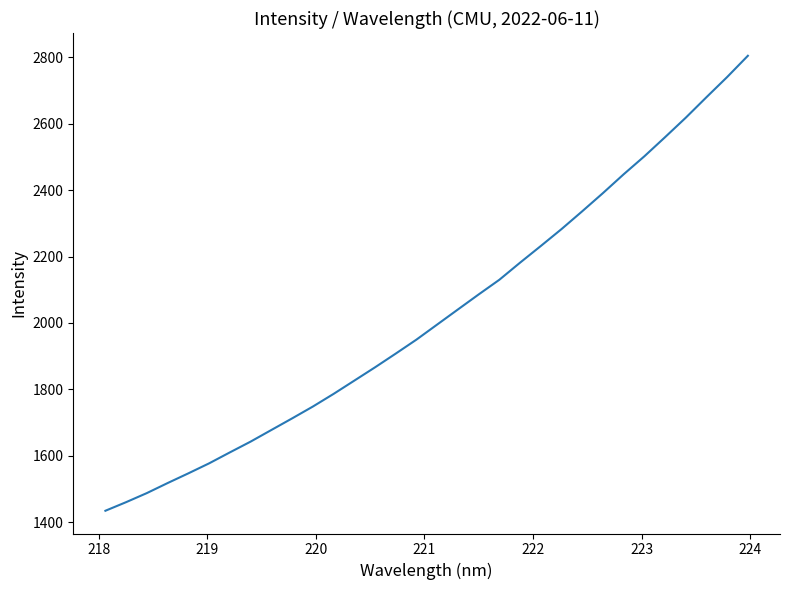

What is the minimum value shown in the chart?

1434.6